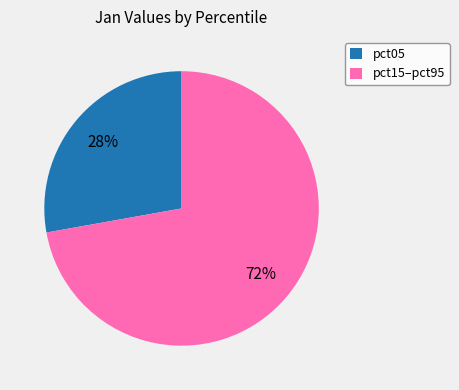

Rank the categories by value from highest to lowest.

pct15–pct95, pct05